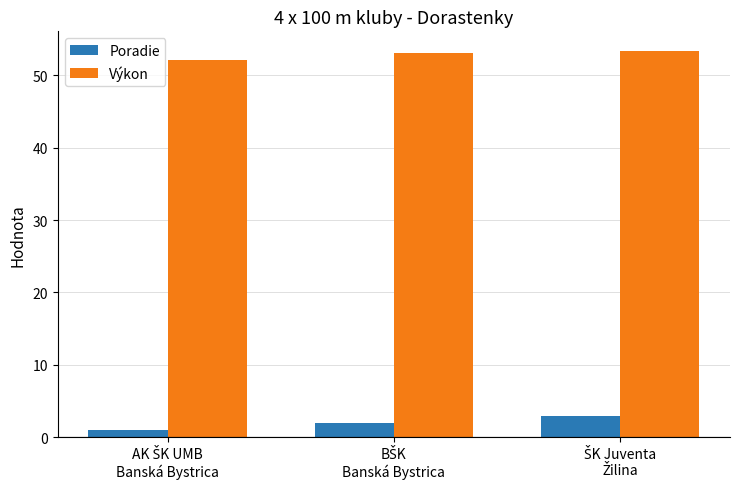

What is the sum of all Výkon values?

158.6